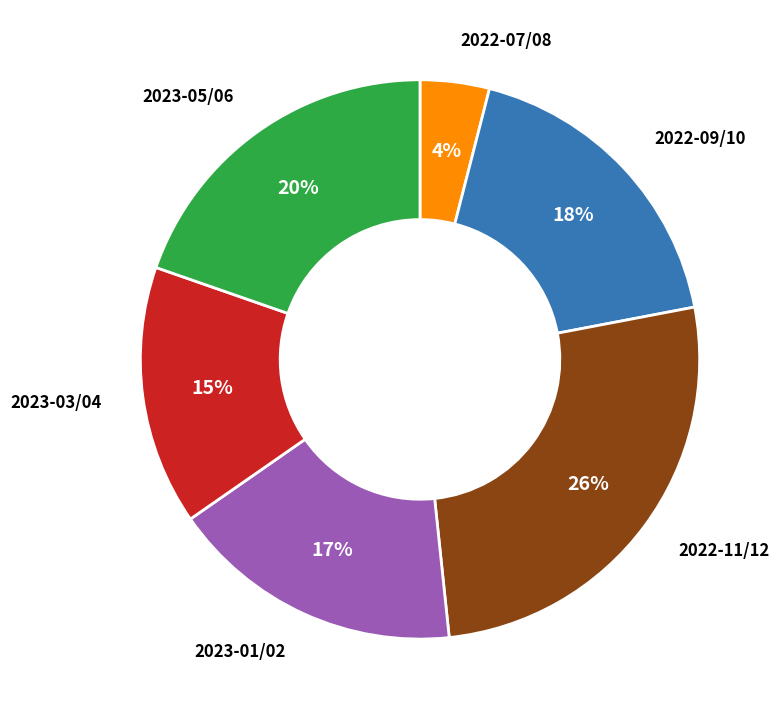

To the nearest percent, what portion does 2023-05/06 represent?

20%